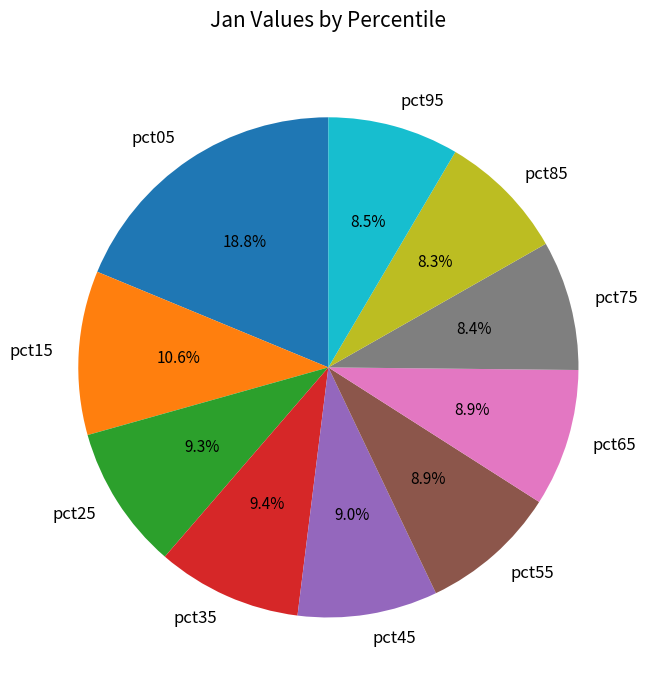

Count the number of slices in the pie.

10